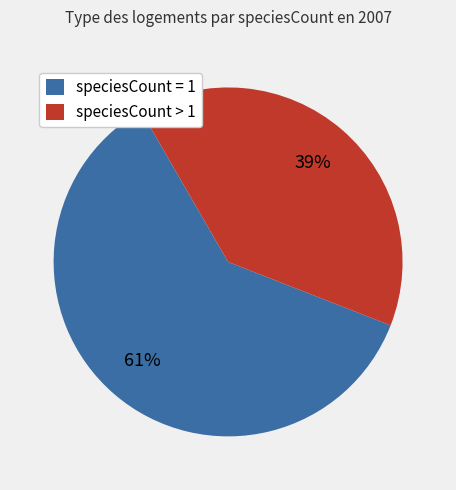

Is it true that speciesCount > 1 is 39% of the pie?

True